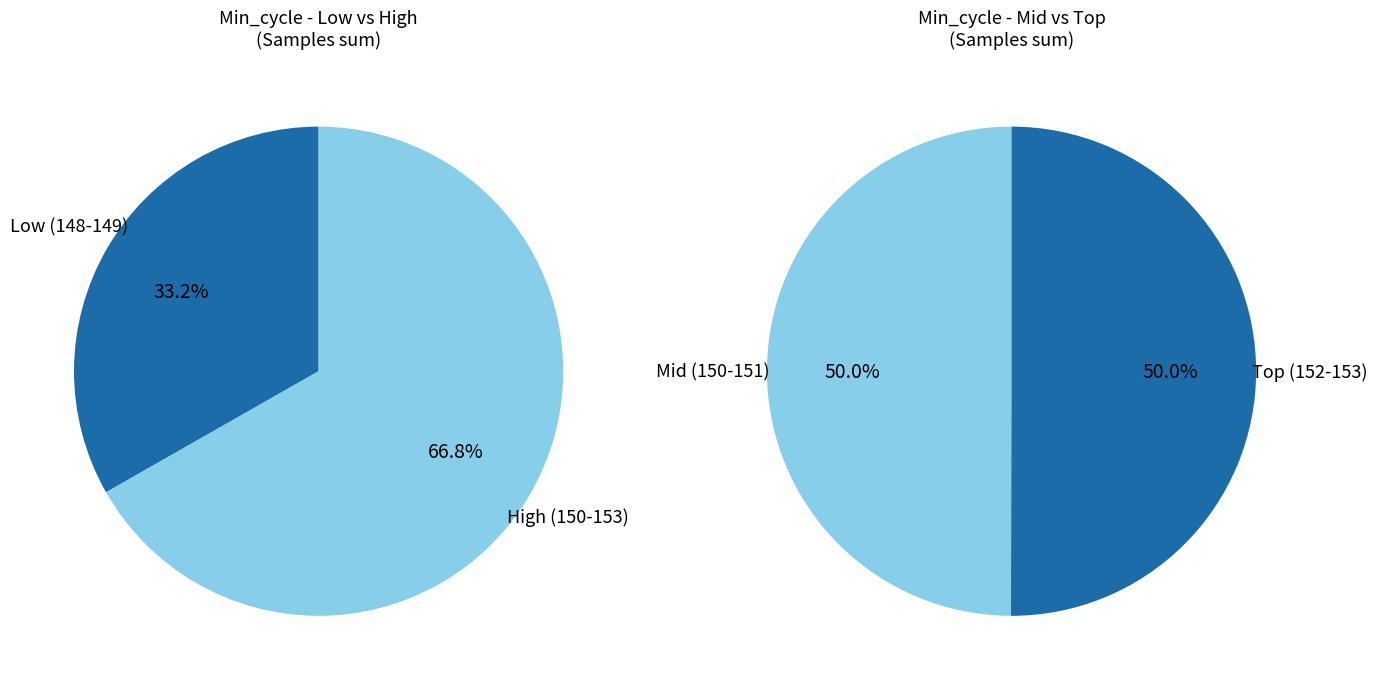

To the nearest percent, what is the combined percentage of Min_cycle=150 and Min_cycle=149?

33%